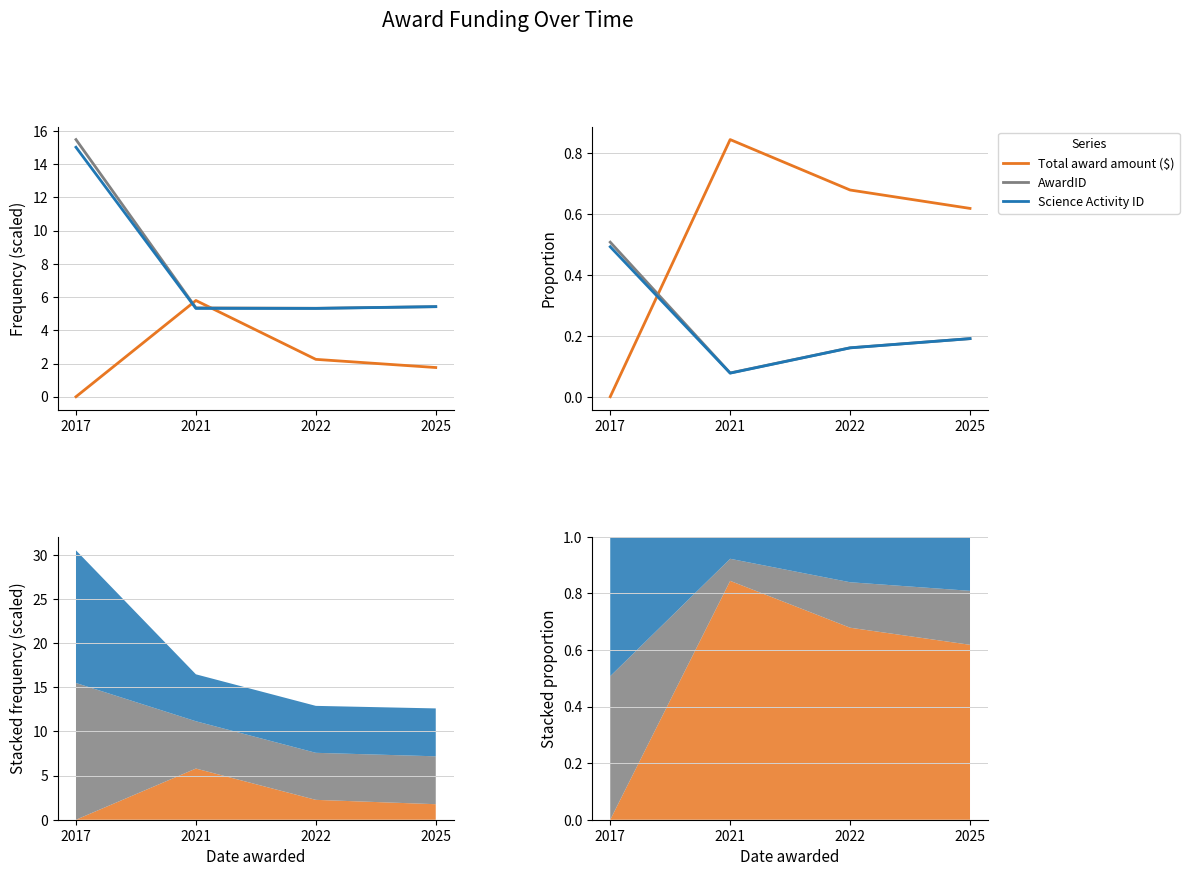

Which series has the largest total across all categories?

Total award amount ($)